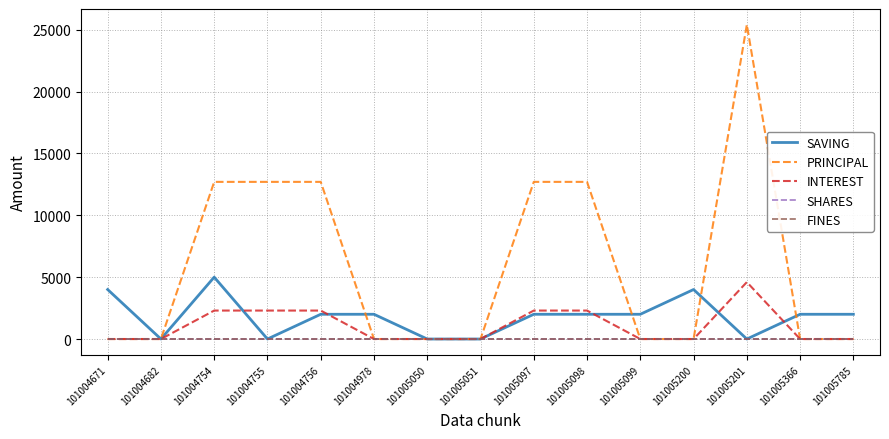

Reading left to right, extract all data points from this chart.

SAVING: 4000	0	5000	0	2000	2000	0	0	2000	2000	2000	4000	0	2000	2000
PRINCIPAL: 0	0	12700	12700	12700	0	0	0	12700	12700	0	0	25400	0	0
INTEREST: 0	0	2300	2300	2300	0	0	0	2300	2300	0	0	4600	0	0
SHARES: 0	0	0	0	0	0	0	0	0	0	0	0	0	0	0
FINES: 0	0	0	0	0	0	0	0	0	0	0	0	0	0	0